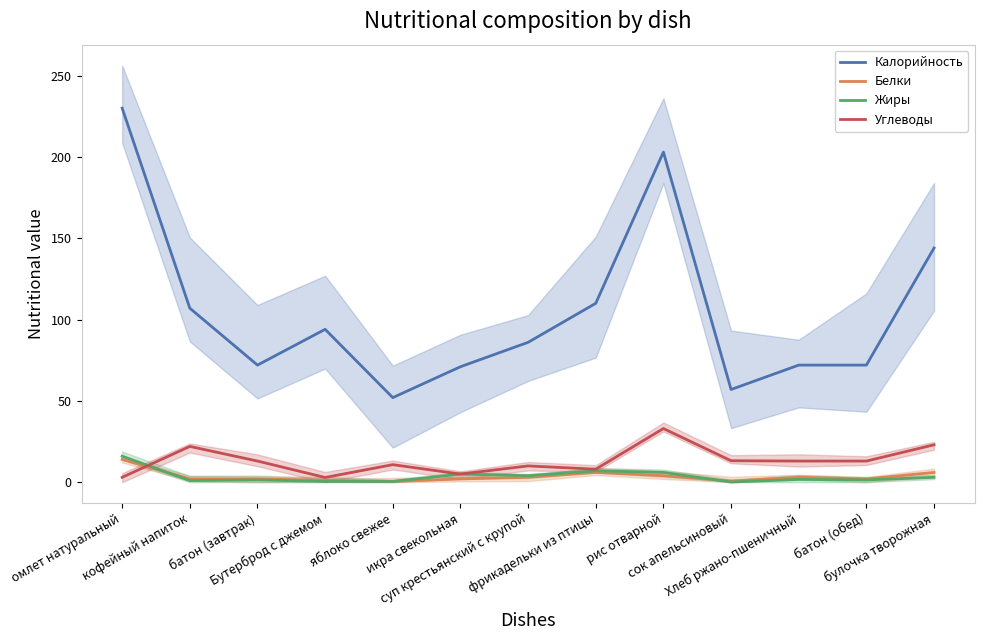

What is the value of the Углеводы point at the 7th from the left?

10.0